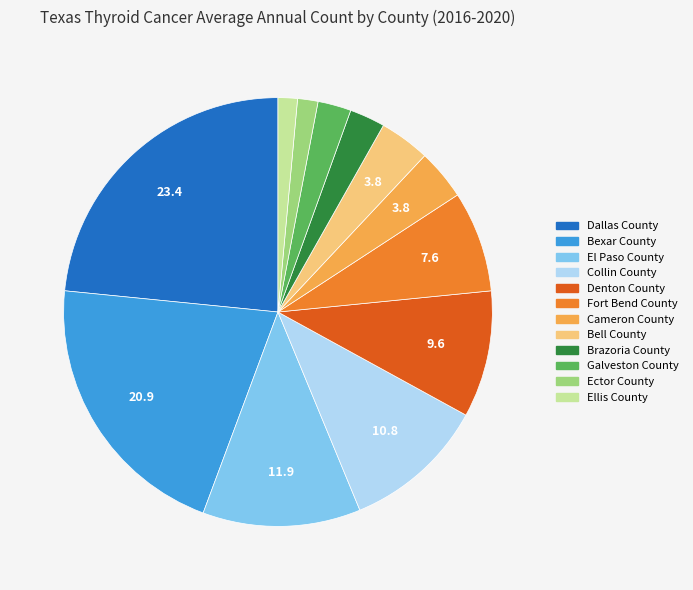

Does Bell County account for over 50% of the chart?

No